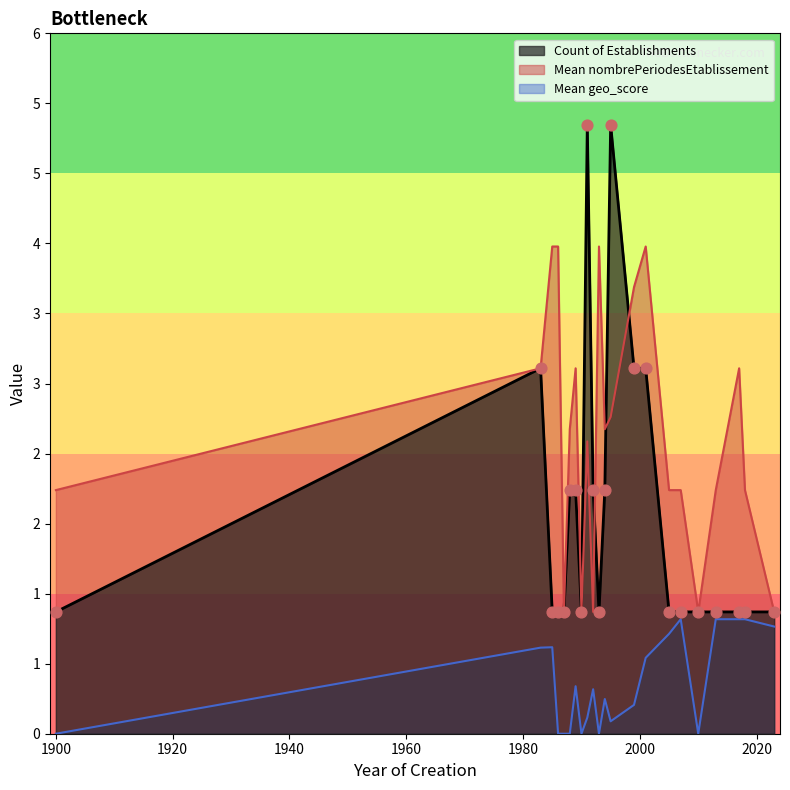

What are all the series names shown in the legend?

Count of Establishments, Mean nombrePeriodesEtablissement, Mean geo_score